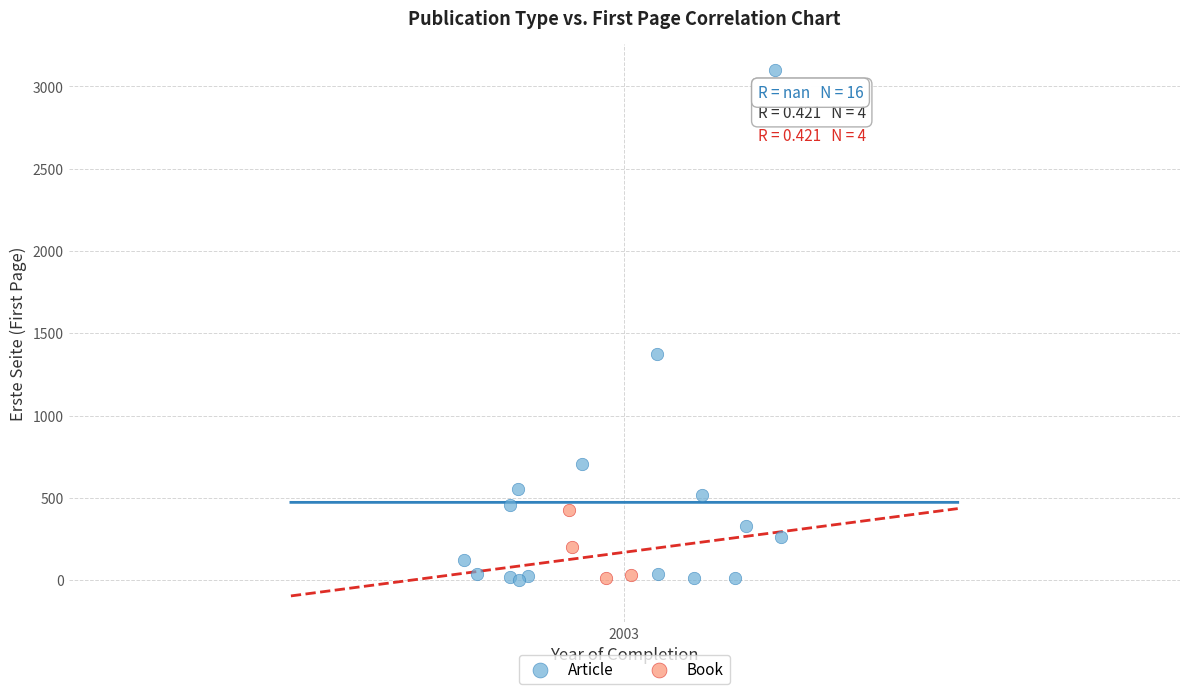

Which series contains the highest Y value?

Article